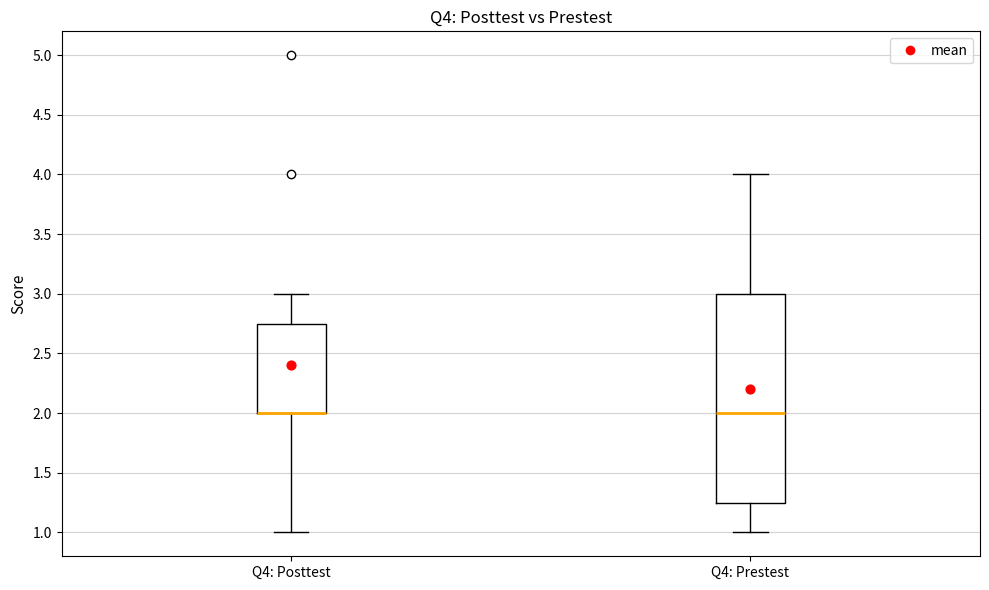

Reading left to right, read every box against the y-axis: the position of its median line, the range the box covers, and the ends of its whiskers. The values are not printed on the chart, so give them approximately, as read against the axis.

Q4: Posttest: median 2.00 (drawn on the box's lower edge), box 2.00 to 2.75, whiskers 1.00 to 3.00
Q4: Prestest: median 2.00, box 1.25 to 3.00, whiskers 1.00 to 4.00